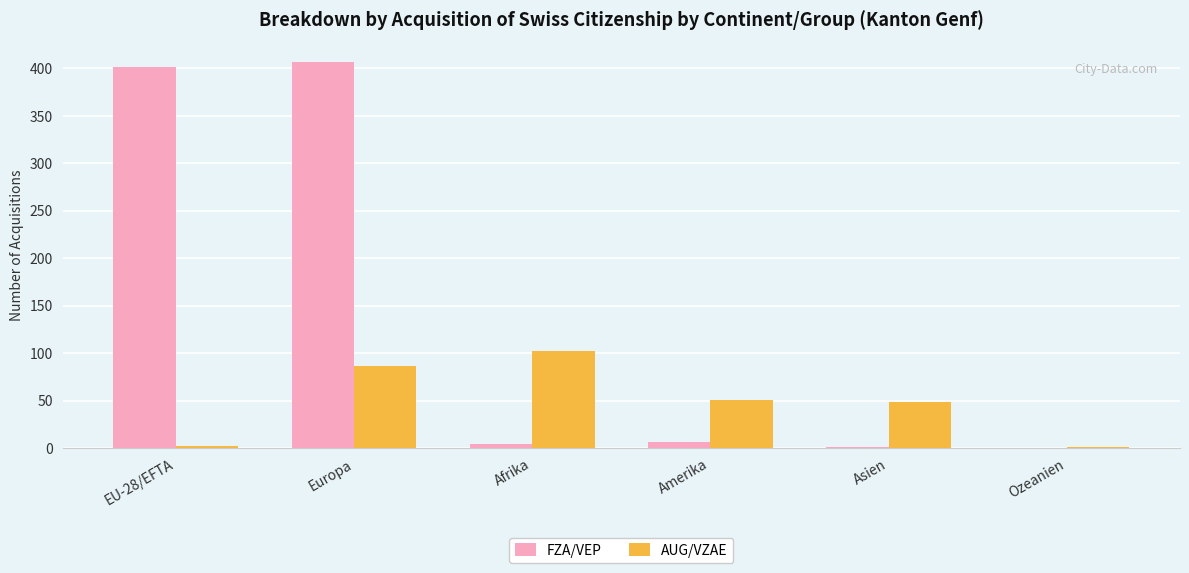

Which series changed the most between Europa and Afrika?

FZA/VEP